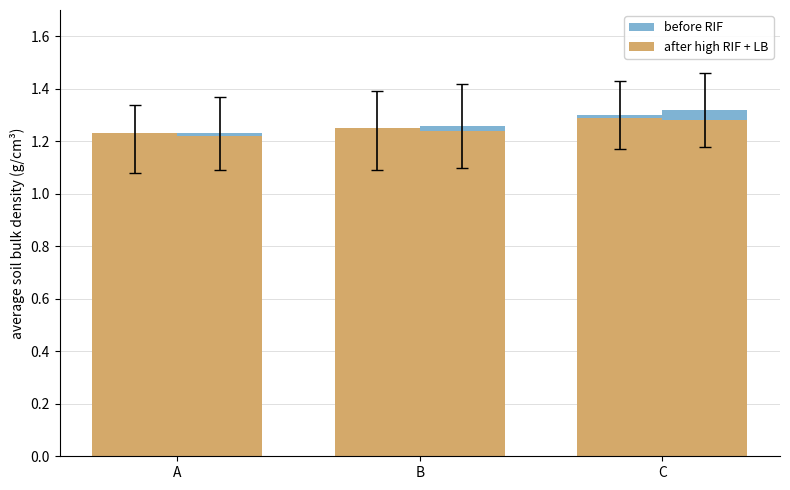

How many groups of bars are there?

3